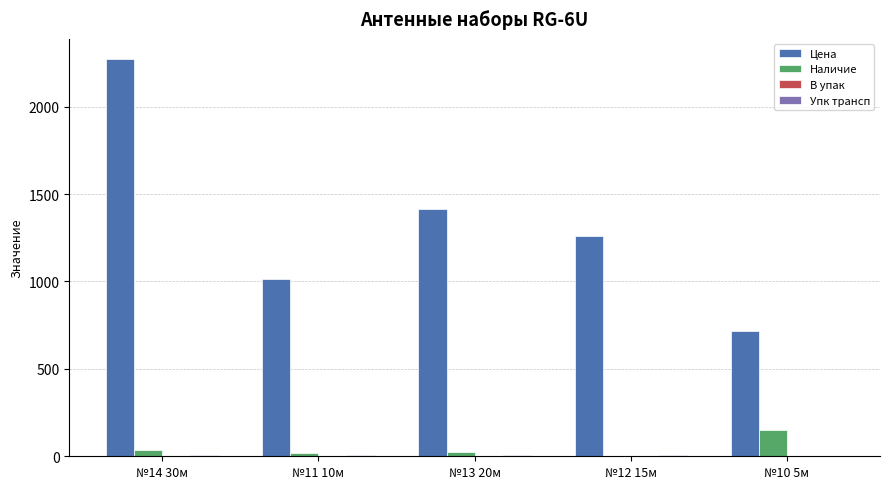

Which series has the largest total across all categories?

Цена